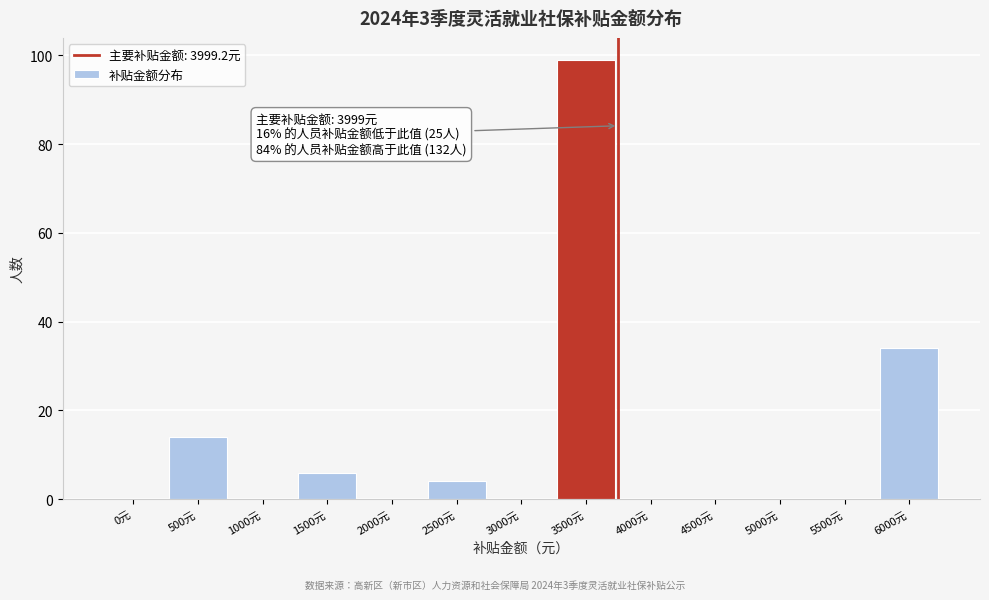

Reading left to right, transcribe all the data shown in this chart.

0元=0	500元=14	1000元=0	1500元=6	2000元=0	2500元=4	3000元=0	3500元=99	4000元=0	4500元=0	5000元=0	5500元=0	6000元=34